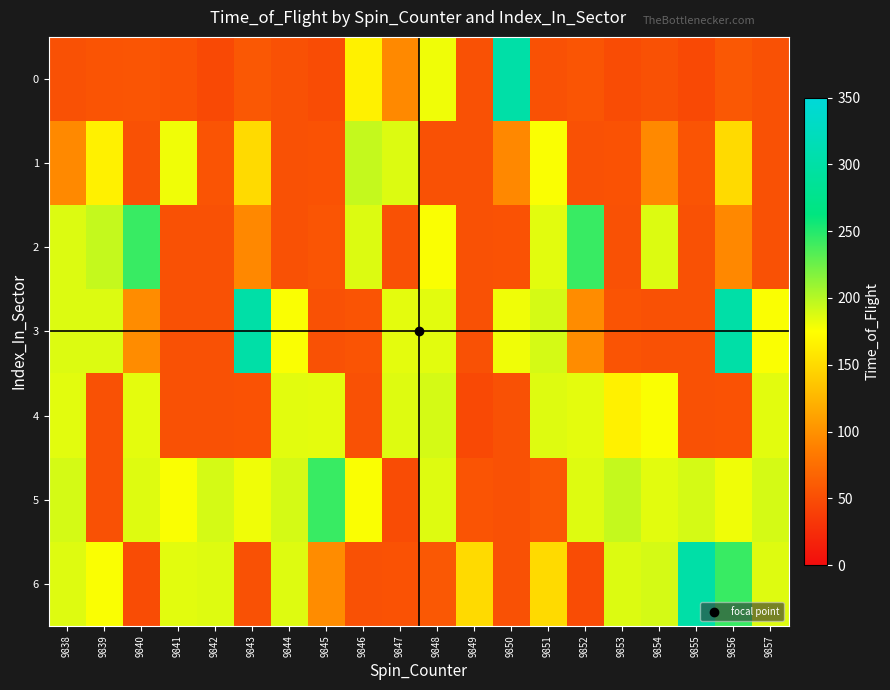

Reading right to left, list all the values displayed in this chart.

0: 9857=53	9856=58	9855=47	9854=53	9853=49	9852=56	9851=53	9850=302	9849=53	9848=180	9847=95	9846=166	9845=49	9844=53	9843=58	9842=47	9841=54	9840=56	9839=55	9838=53
1: 9857=53	9856=150	9855=55	9854=95	9853=54	9852=53	9851=177	9850=94	9849=52	9848=53	9847=187	9846=195	9845=54	9844=53	9843=150	9842=55	9841=180	9840=53	9839=166	9838=95
2: 9857=53	9856=94	9855=52	9854=187	9853=53	9852=243	9851=185	9850=54	9849=52	9848=177	9847=53	9846=187	9845=56	9844=53	9843=94	9842=52	9841=53	9840=243	9839=195	9838=187
3: 9857=177	9856=302	9855=52	9854=53	9853=55	9852=97	9851=190	9850=180	9849=53	9848=185	9847=184	9846=55	9845=53	9844=177	9843=302	9842=52	9841=53	9840=97	9839=187	9838=187
4: 9857=185	9856=54	9855=53	9854=177	9853=166	9852=184	9851=186	9850=53	9849=47	9848=190	9847=186	9846=53	9845=184	9844=185	9843=54	9842=53	9841=53	9840=184	9839=53	9838=185
5: 9857=190	9856=180	9855=190	9854=185	9853=195	9852=186	9851=58	9850=53	9849=55	9848=186	9847=49	9846=177	9845=243	9844=190	9843=180	9842=190	9841=177	9840=186	9839=53	9838=190
6: 9857=186	9856=243	9855=302	9854=190	9853=187	9852=49	9851=150	9850=53	9849=150	9848=58	9847=54	9846=53	9845=97	9844=186	9843=53	9842=186	9841=185	9840=49	9839=177	9838=186